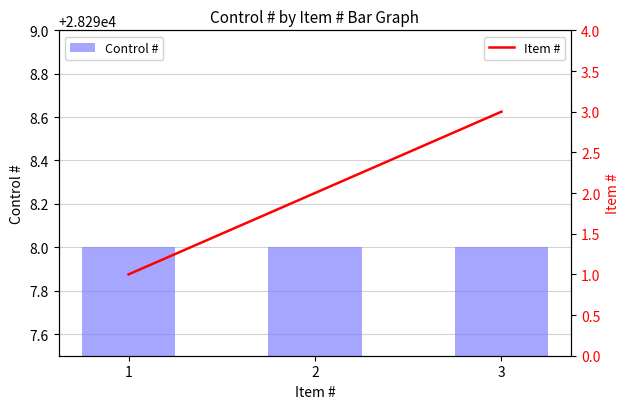

The Item # series shows 1 at 1. True or false?

True